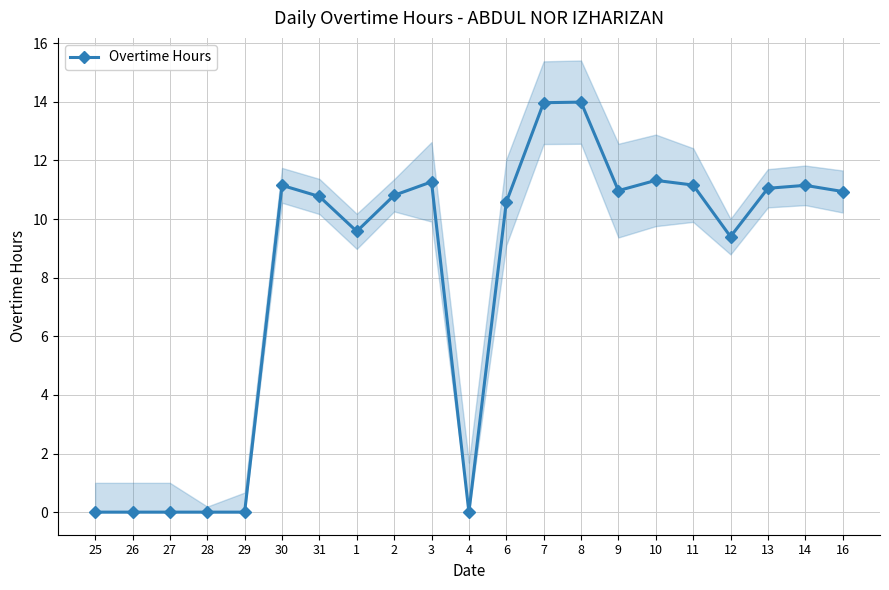

List the labels in order of value, largest first.

8, 7, 10, 3, 11, 30, 14, 13, 9, 16, 2, 31, 6, 1, 12, 25, 26, 27, 28, 29, 4